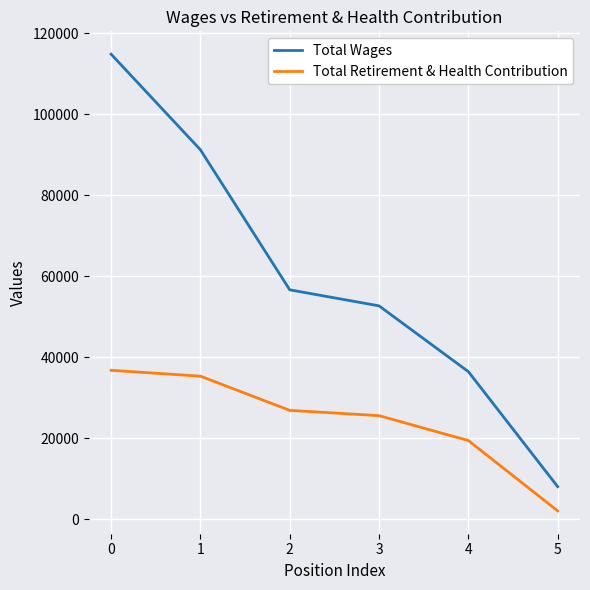

What is the average value of the Total Retirement & Health Contribution series?

24377